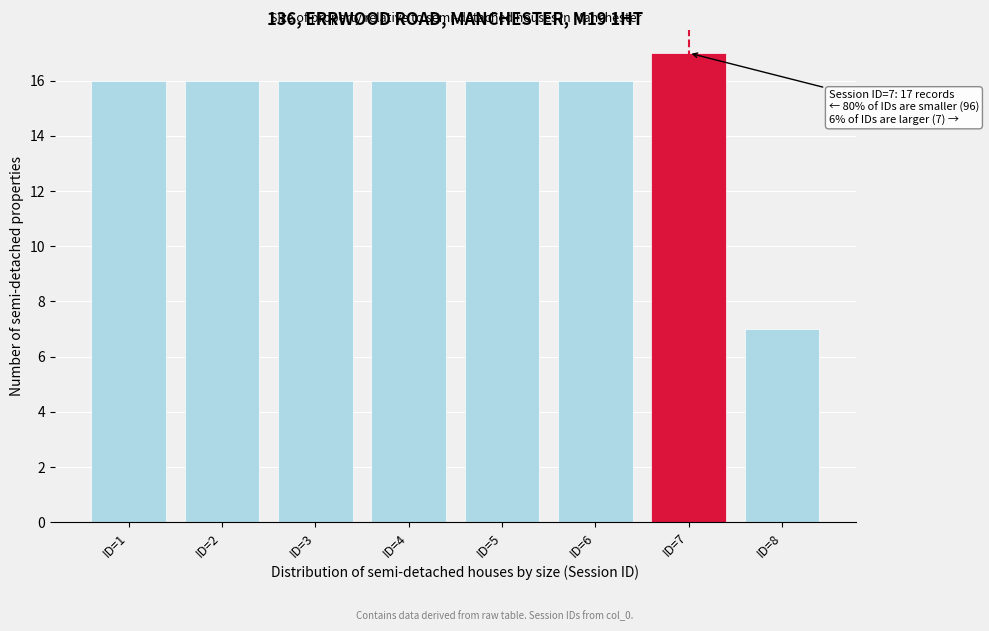

Reading left to right, transcribe all the data shown in this chart.

16	16	16	16	16	16	17	7